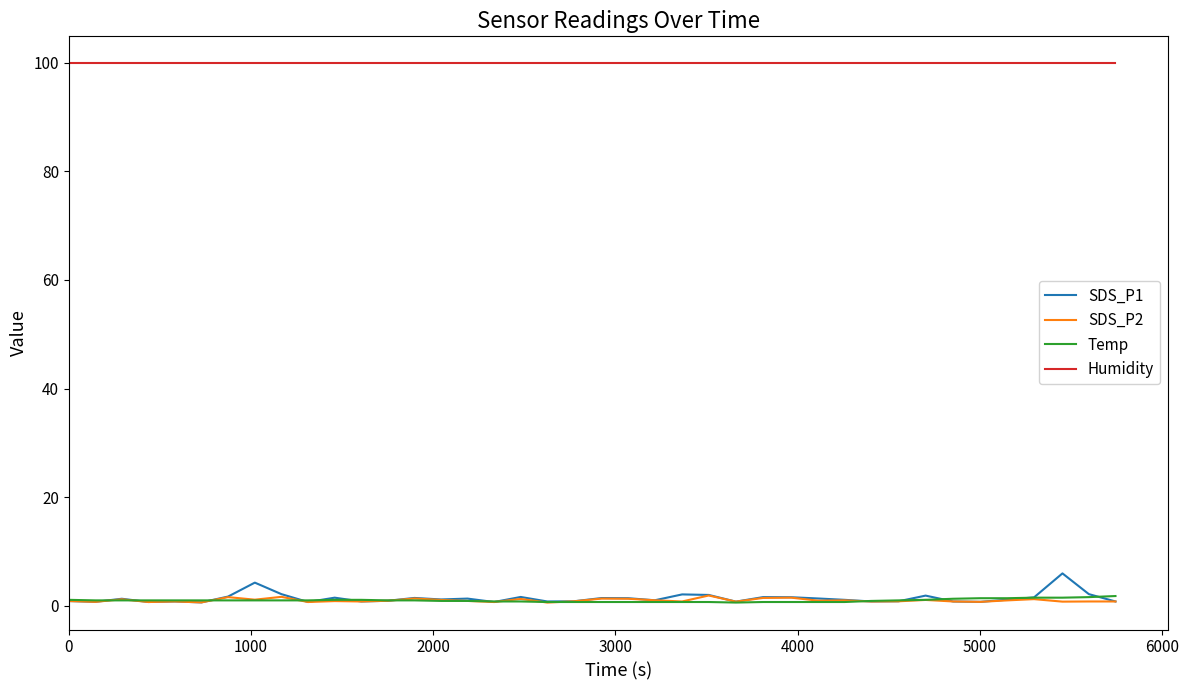

Which series has the largest range (max minus min)?

SDS_P1